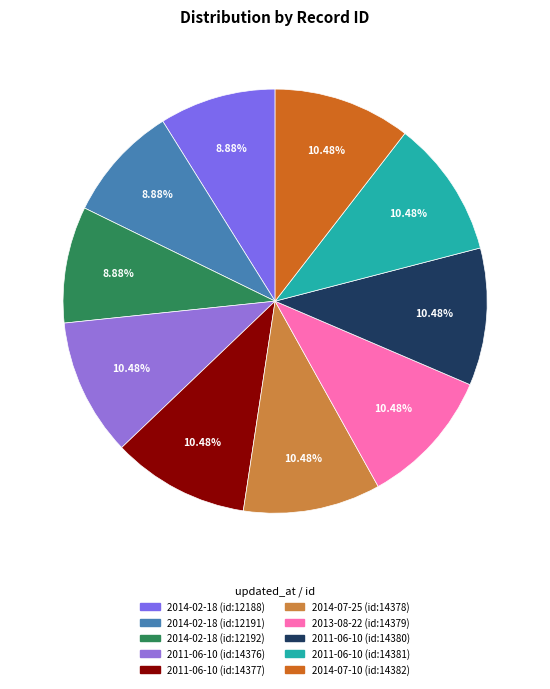

Is there a majority slice in this chart?

No